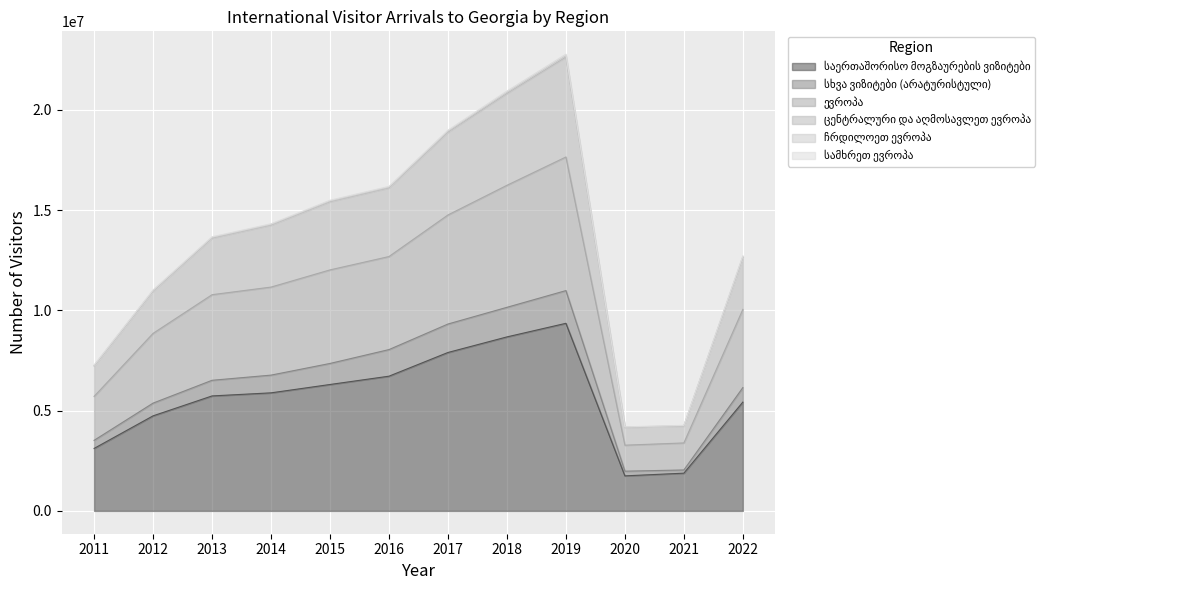

The value of ცენტრალური და აღმოსავლეთ ევროპა at 2020 is 4192865. True or false?

True